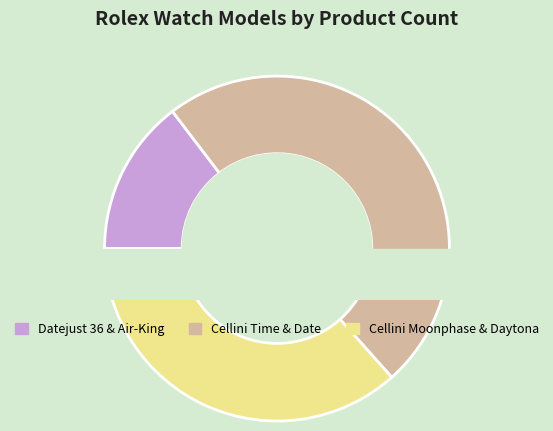

What is the ratio of the value at Datejust 36 to the value at Cellini Date?

0.3